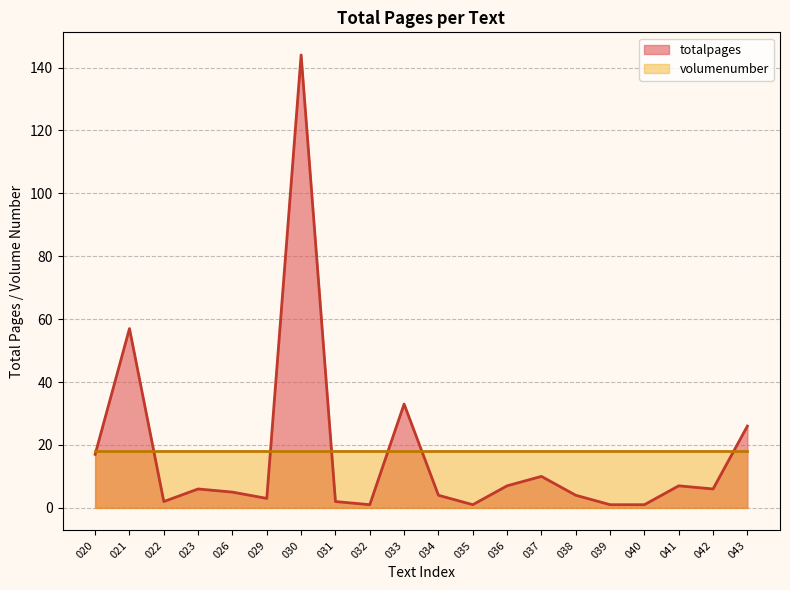

Where does the data first go above 6?

020